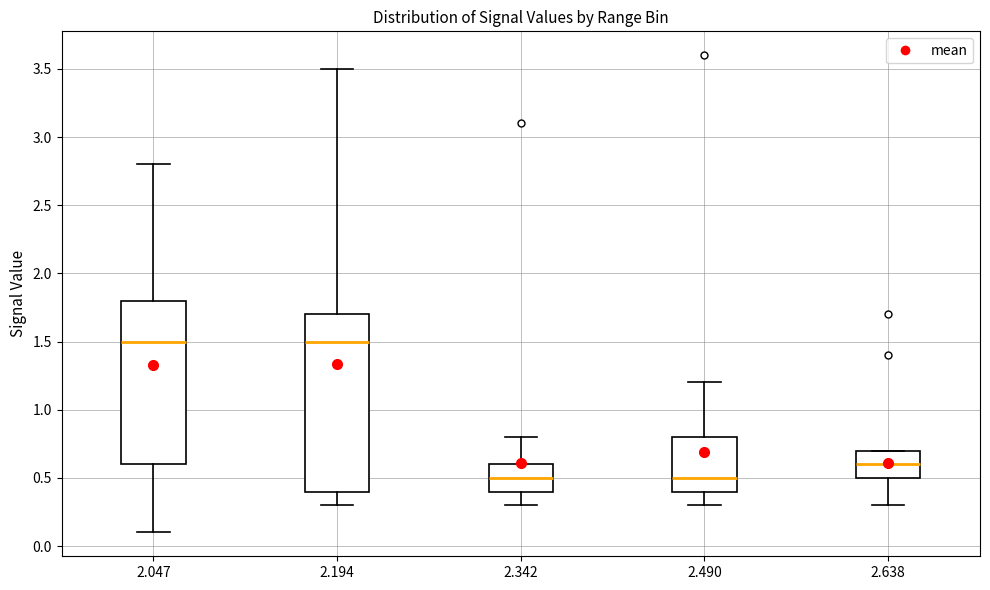

Reading left to right, read every box against the y-axis: the position of its median line, the range the box covers, and the ends of its whiskers. The values are not printed on the chart, so give them approximately, as read against the axis.

2.047: median 1.5, box 0.6 to 1.8, whiskers 0.1 to 2.8
2.194: median 1.5, box 0.4 to 1.7, whiskers 0.3 to 3.5
2.342: median 0.5, box 0.4 to 0.6, whiskers 0.3 to 0.8
2.490: median 0.5, box 0.4 to 0.8, whiskers 0.3 to 1.2
2.638: median 0.6, box 0.5 to 0.7, whiskers 0.3 to 0.7